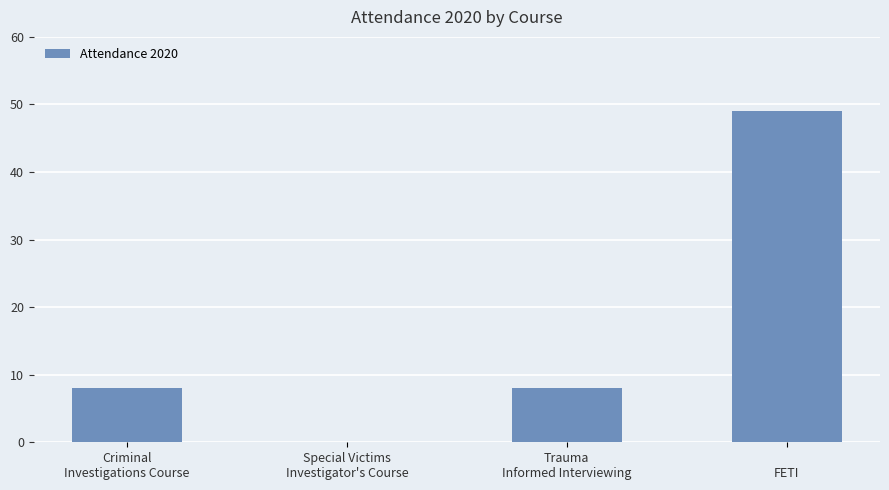

Which has a higher value, Trauma
Informed Interviewing or Special Victims
Investigator's Course?

Trauma
Informed Interviewing